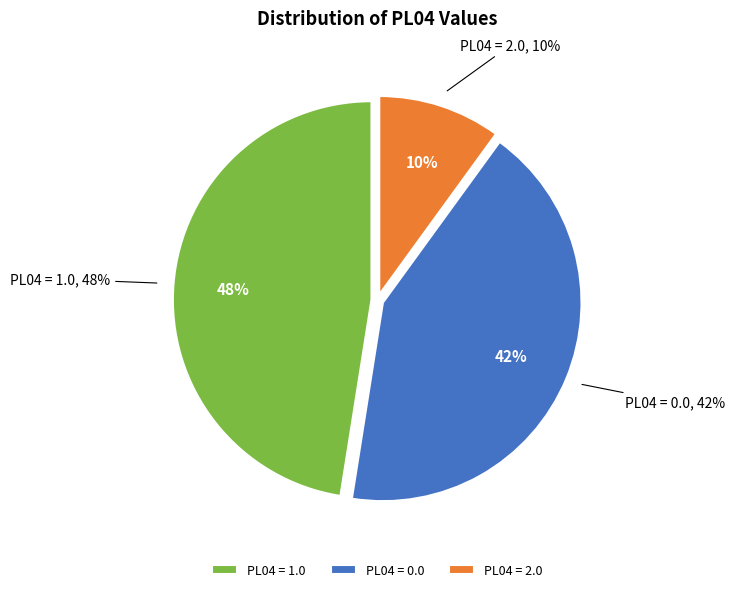

Is there a majority slice in this chart?

No